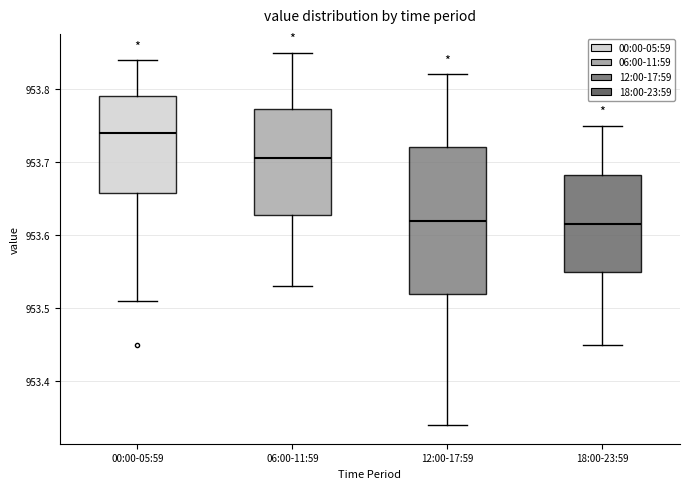

Which box is the tallest, from its lower edge to its upper edge?

12:00-17:59